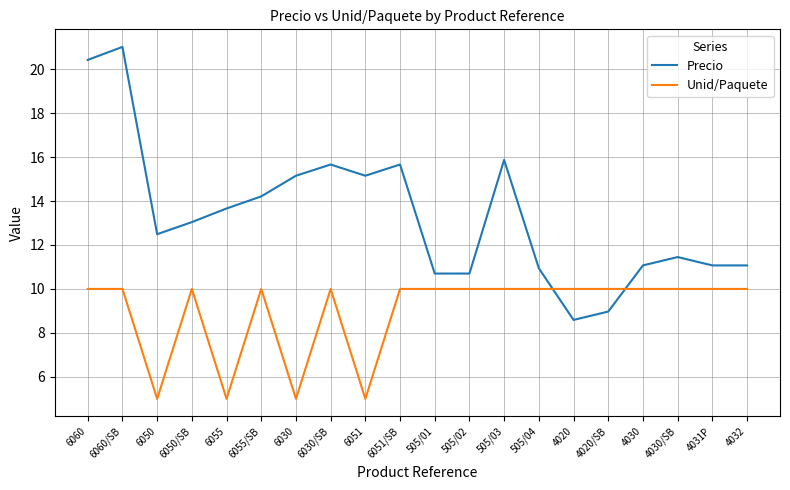

What is the average value of the Precio series?

13.3